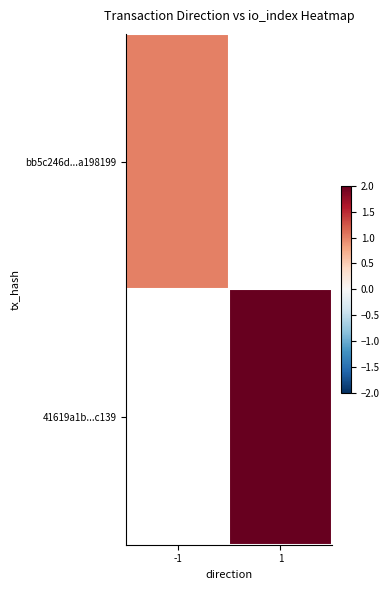

How many data points does each series have?

2